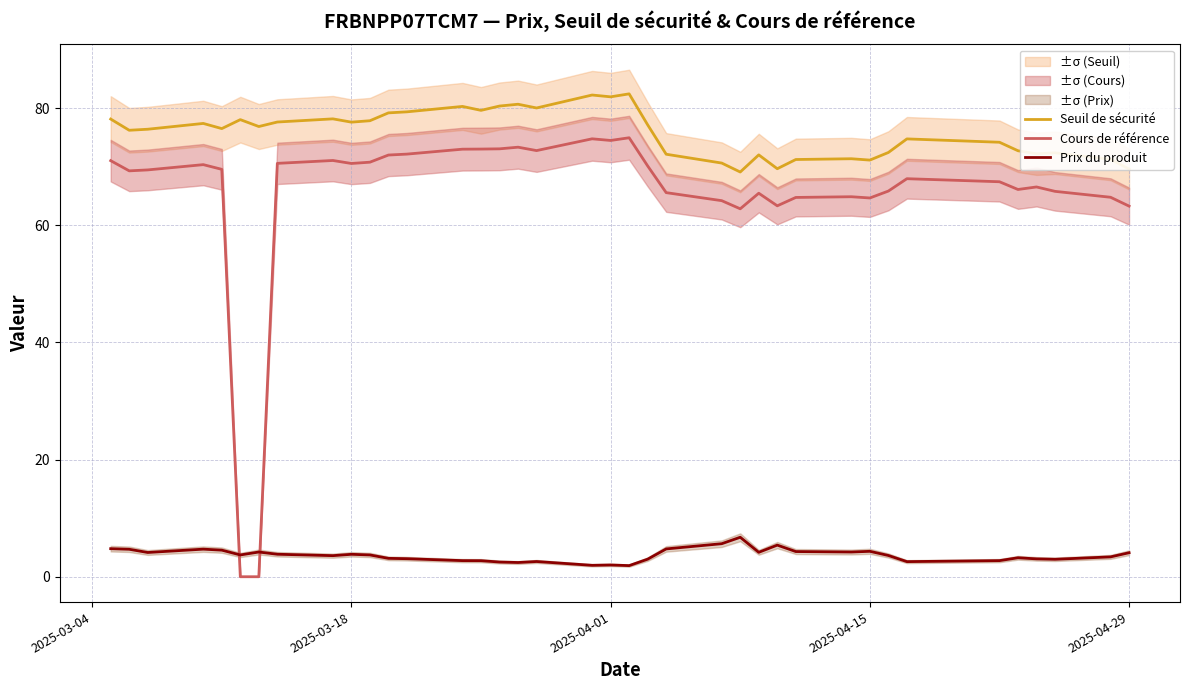

What is the lowest value of the Seuil de sécurité series?

69.1